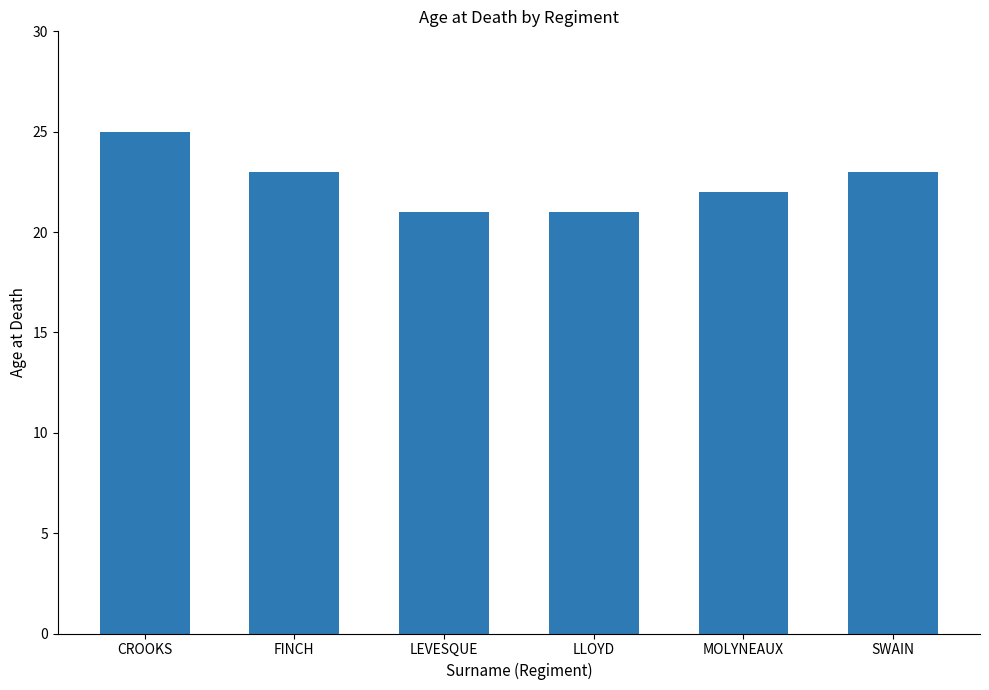

Reading left to right, list all the values displayed in this chart.

25	23	21	21	22	23